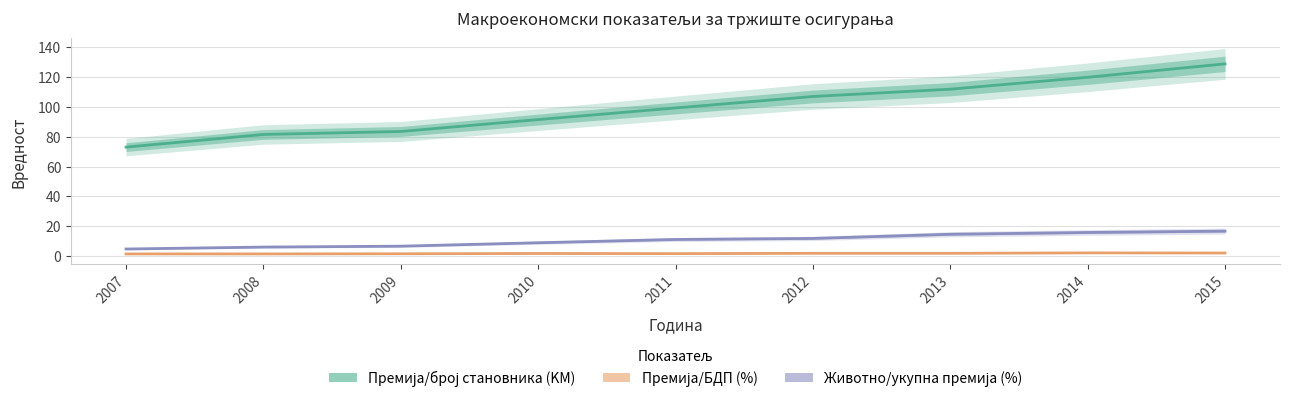

Rank the series by their maximum value, from lowest to highest.

Премија/БДП (%), Животно/укупна премија (%), Премија/број становника (KM)